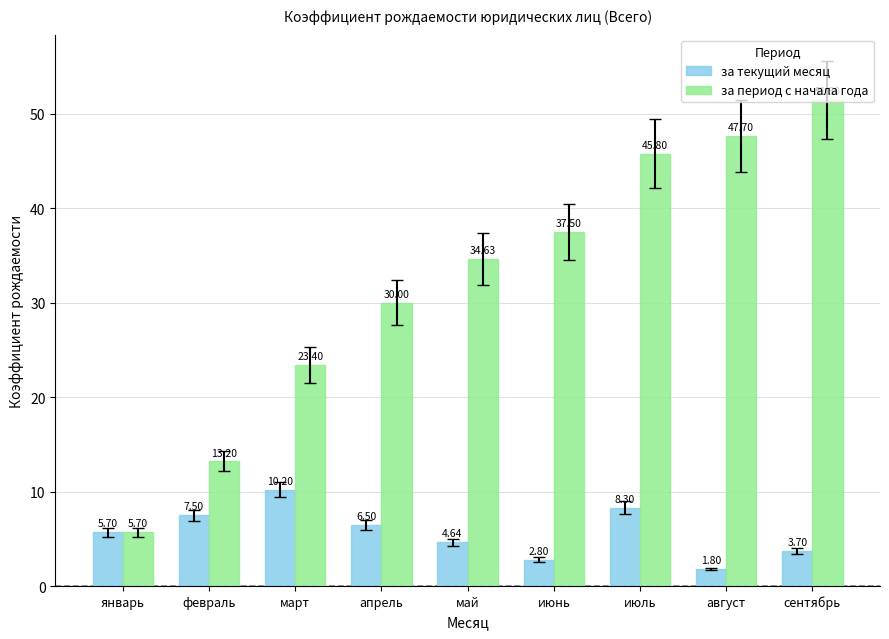

At апрель, list the series in order from smallest to largest.

за текущий месяц, за период с начала года